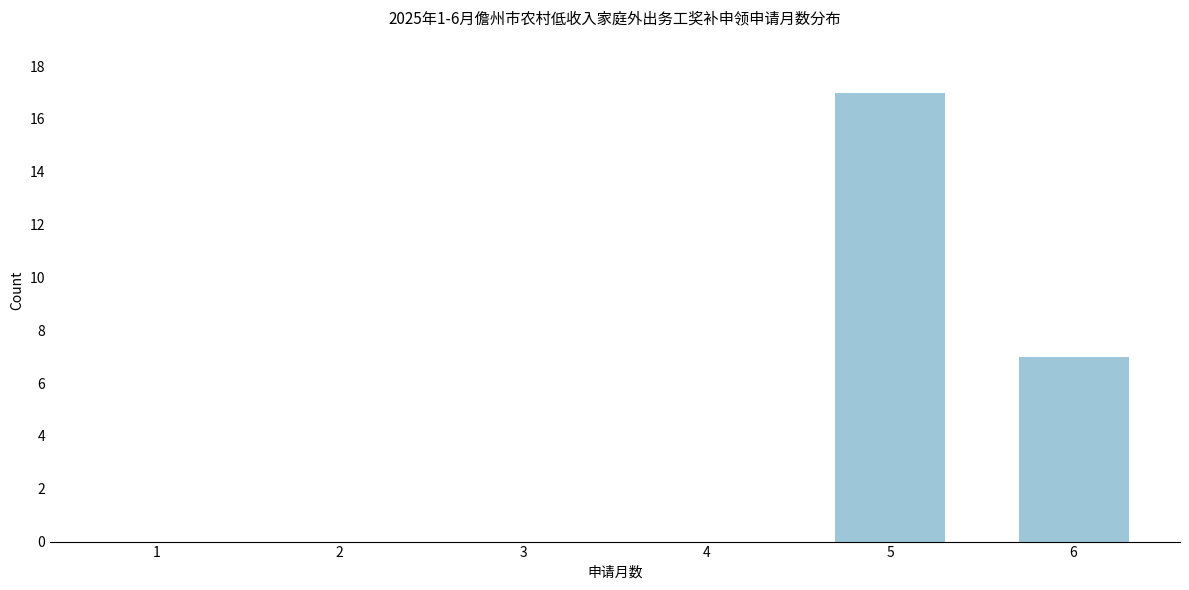

Reading left to right, list all the values displayed in this chart.

1=0	2=0	3=0	4=0	5=17	6=7